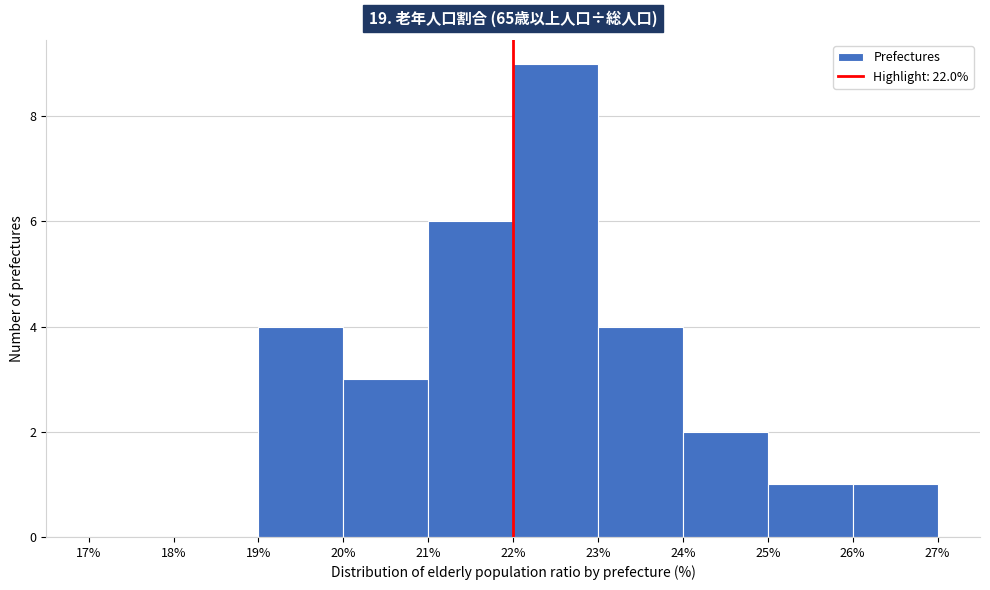

Reading left to right, list every bar in this chart as the range it spans on the x-axis followed by its height. The values are not printed on the chart, so give them approximately, as read against the axis.

17% to 18%: 0
18% to 19%: 0
19% to 20%: 4
20% to 21%: 3
21% to 22%: 6
22% to 23%: 9
23% to 24%: 4
24% to 25%: 2
25% to 26%: 1
26% to 27%: 1